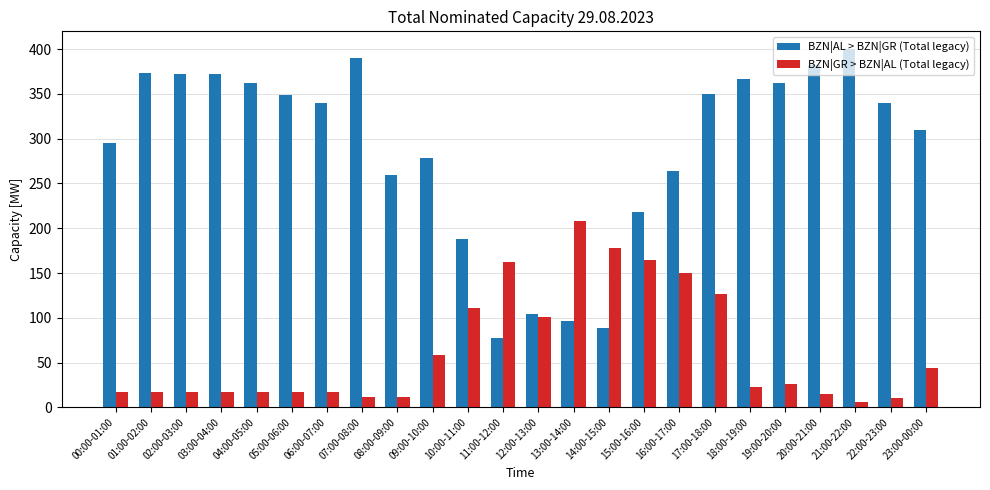

The BZN|GR > BZN|AL (Total legacy) series shows 42 at 19:00-20:00. True or false?

False